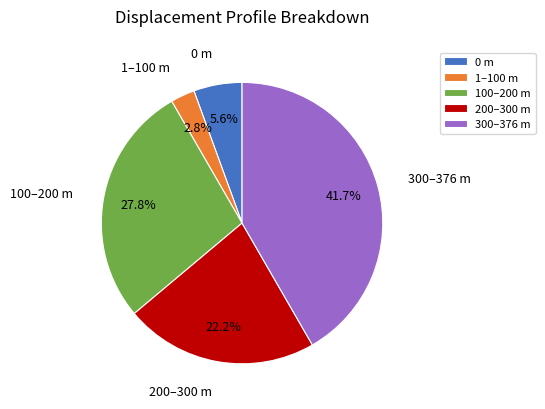

Count the number of slices in the pie.

5